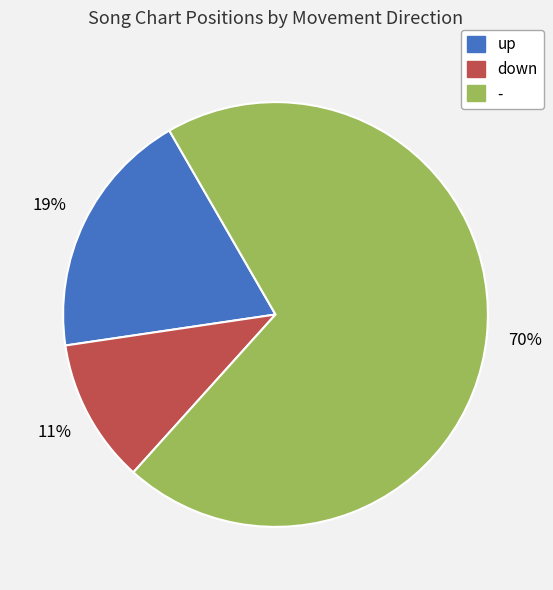

Do up and down together represent more than half of the pie?

No